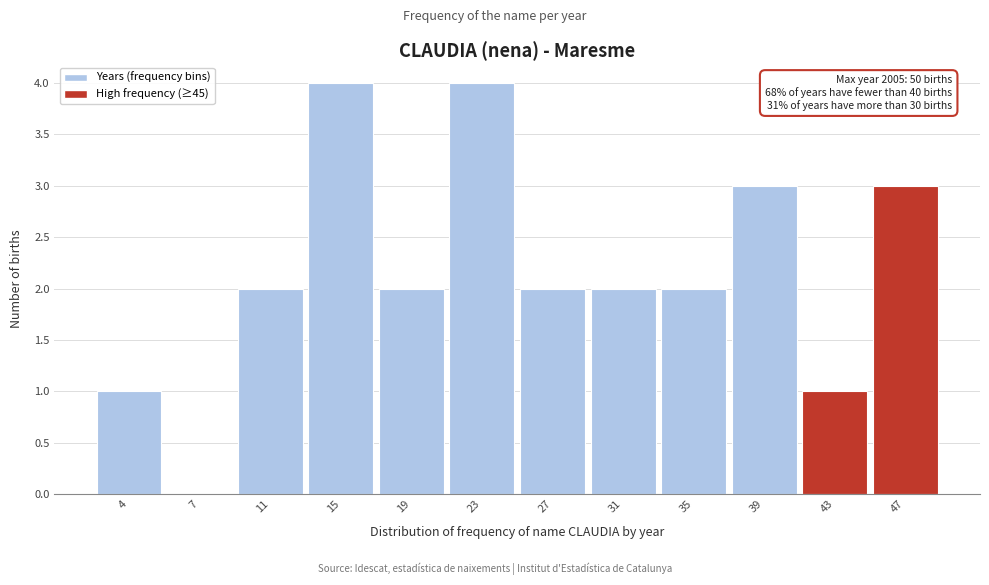

Reading left to right, list all the values displayed in this chart.

4=1	7=0	11=2	15=4	19=2	23=4	27=2	31=2	35=2	39=3	43=1	47=3